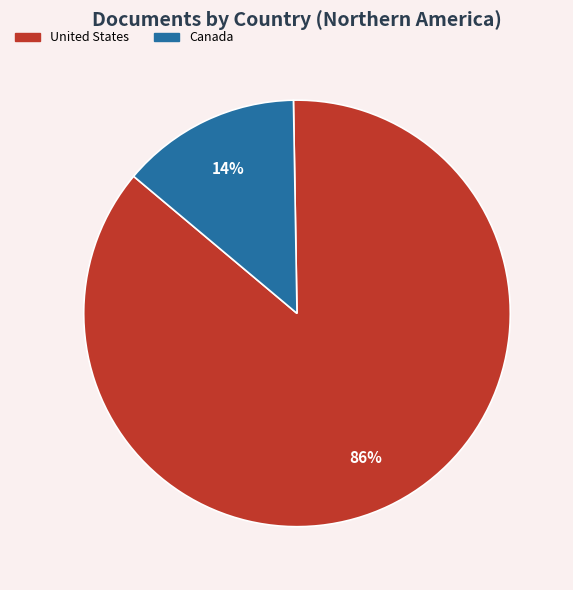

How many slices are in this pie chart?

2